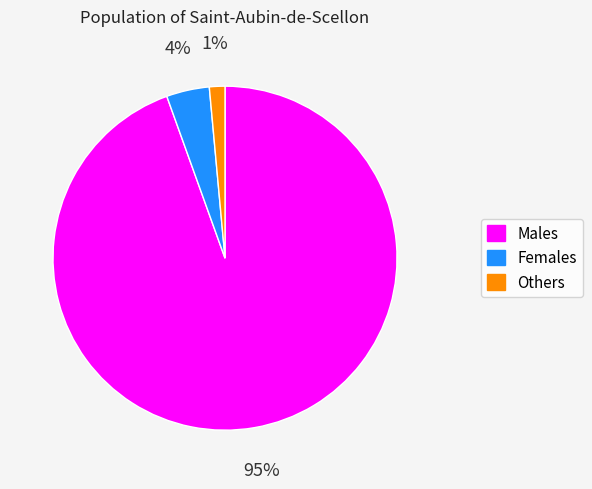

True or false: Females accounts for 4% of the total.

True